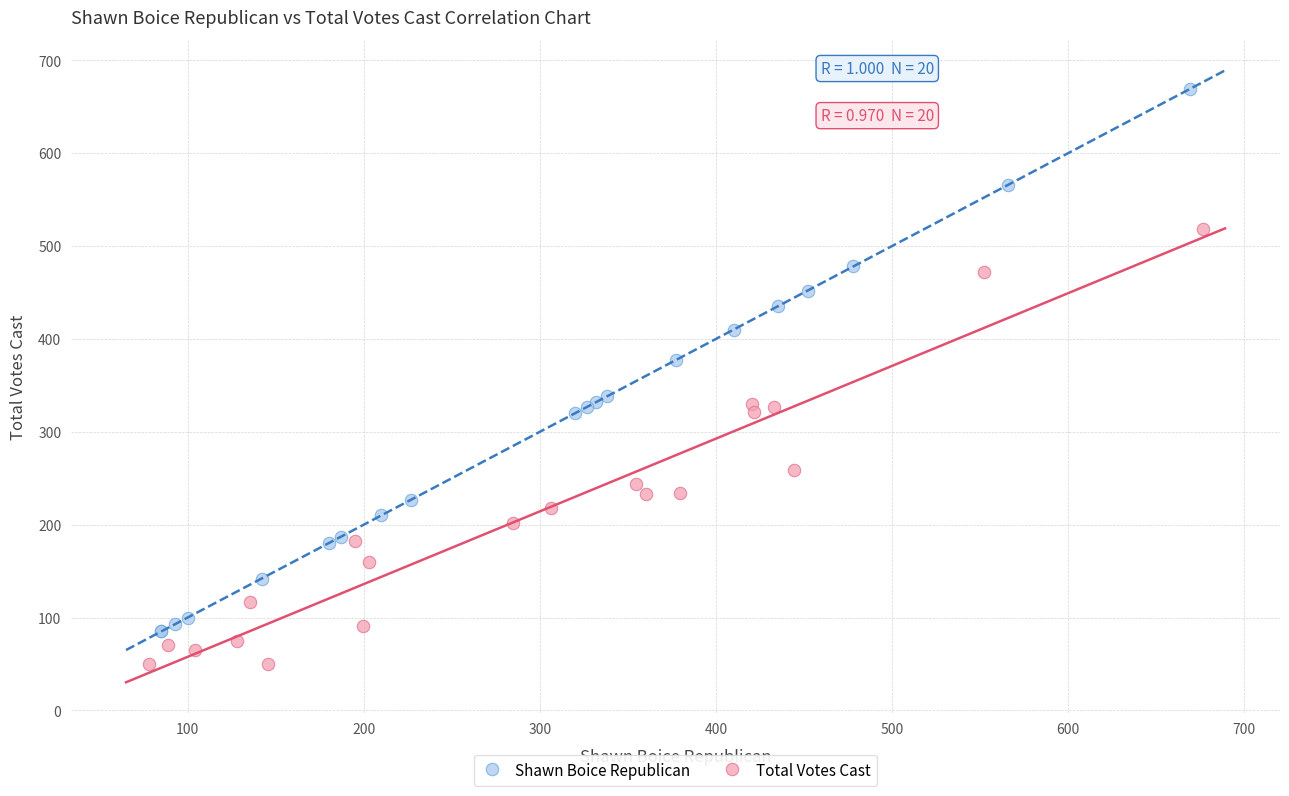

Which series has the widest spread of Y values?

Shawn Boice Republican